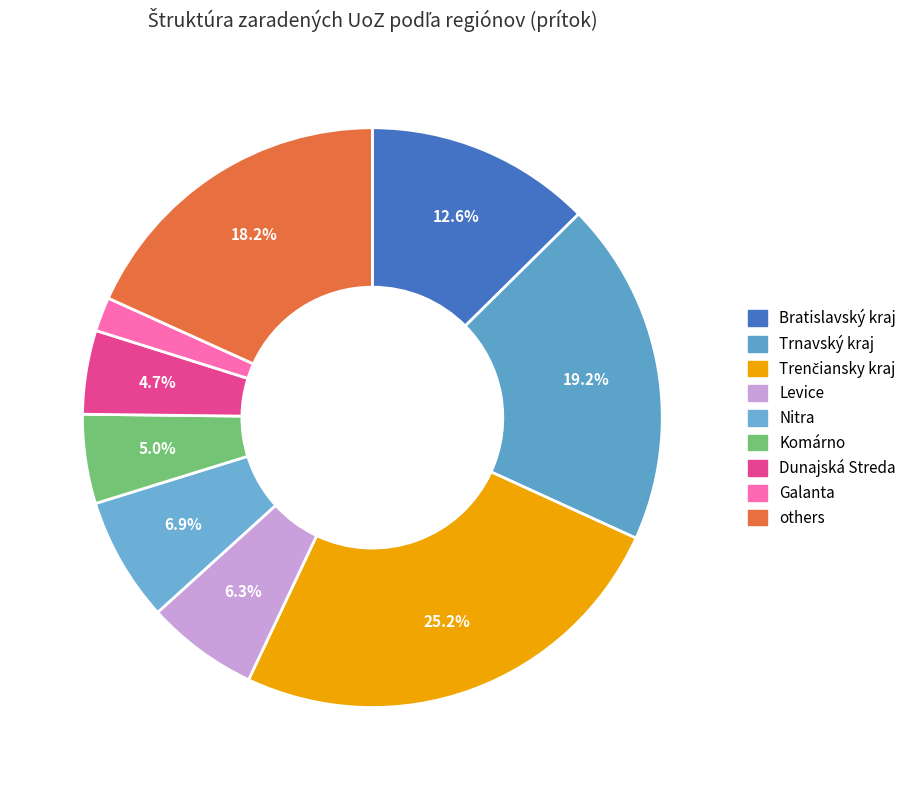

How many slices are in this pie chart?

9